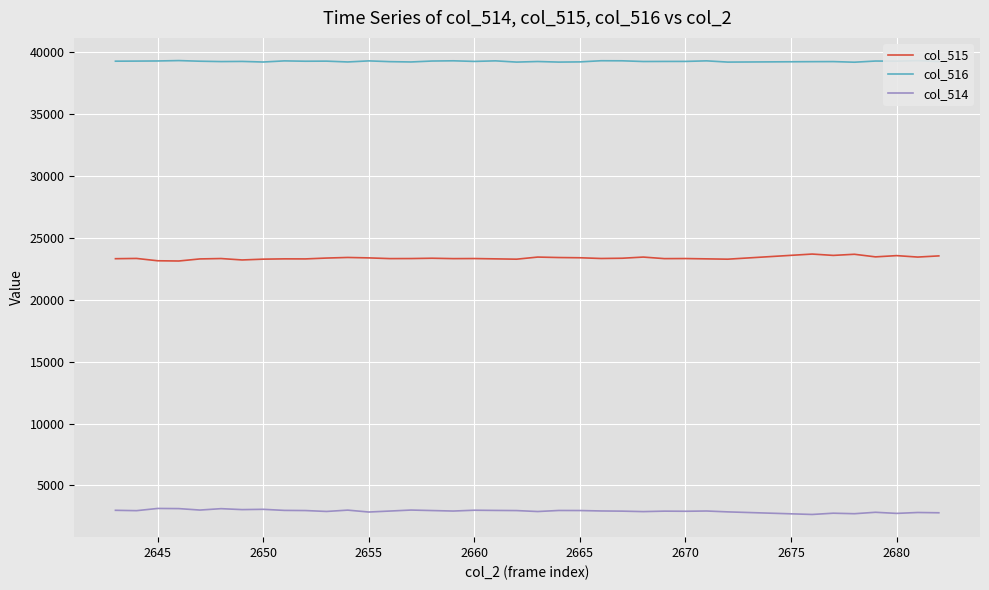

Does the chart display data point markers on the line(s)?

No